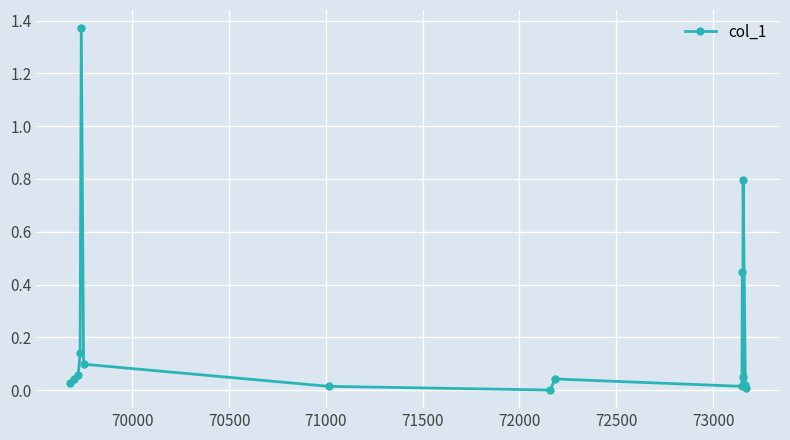

True or false: the data has more than 2 interior local peaks.

True